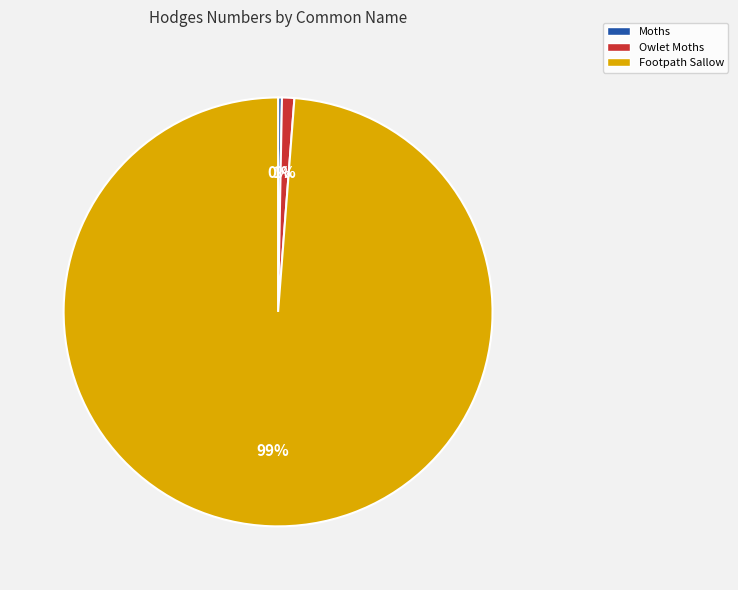

Is Owlet Moths the majority of the pie?

No